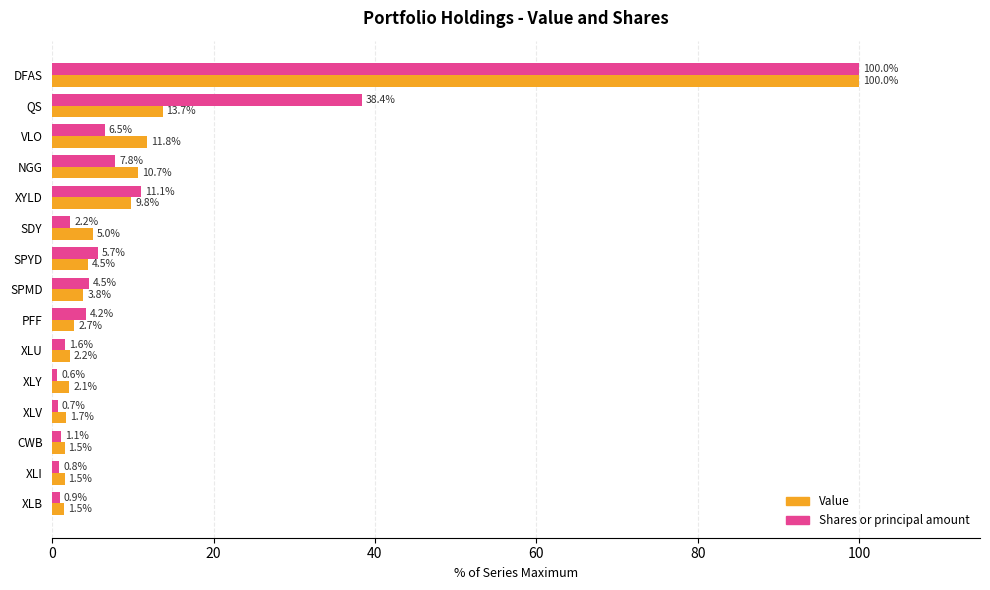

List the series in order of their overall mean, highest first.

Shares or principal amount, Value